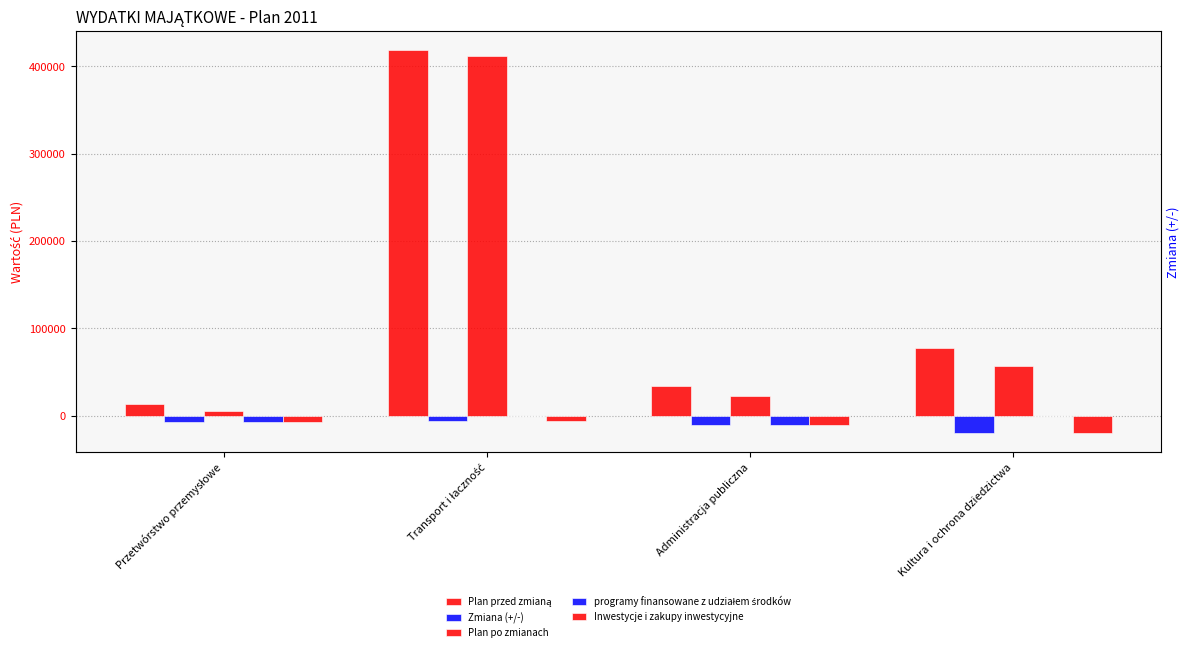

What is the difference between the second highest and second lowest values in the Inwestycje i zakupy inwestycyjne series?

3100